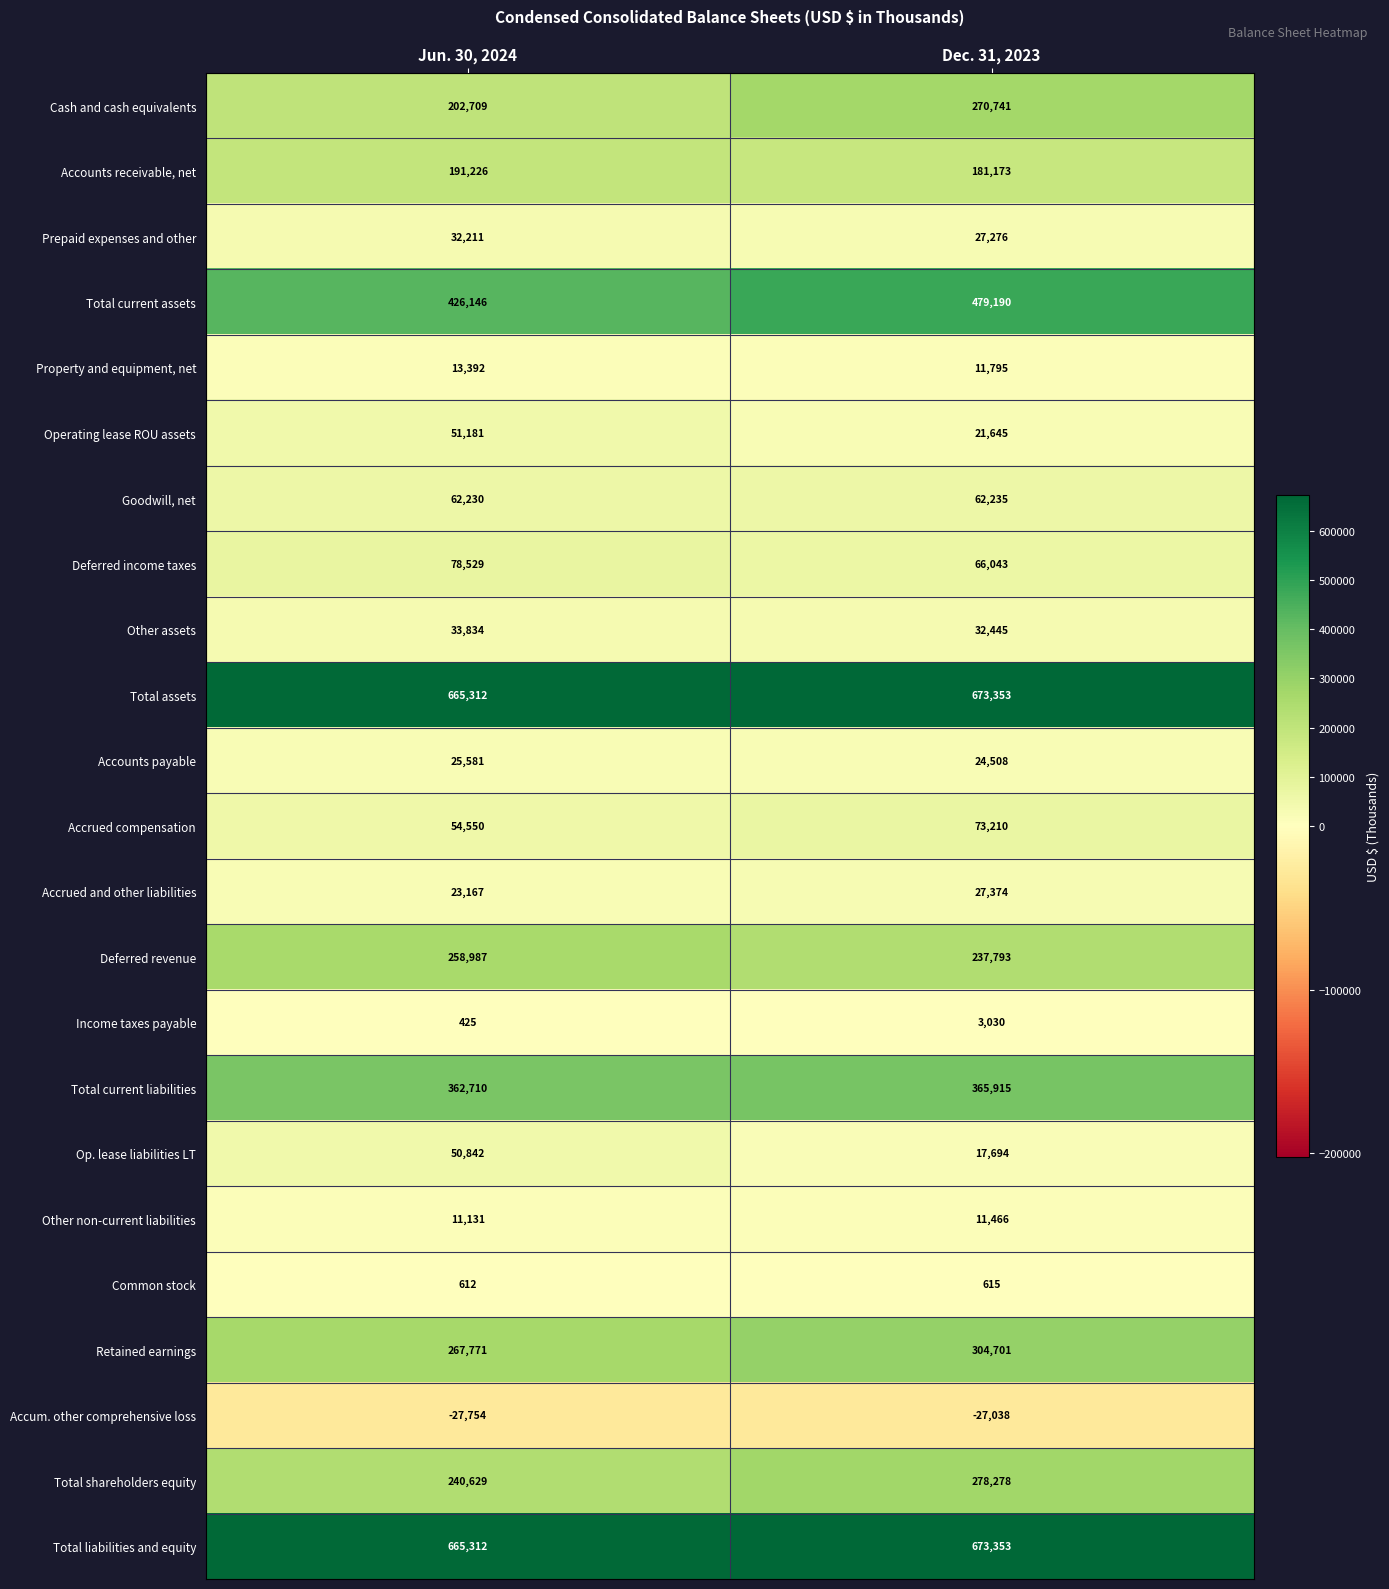

What is the spread (max minus min) of values at Jun. 30, 2024?

693066